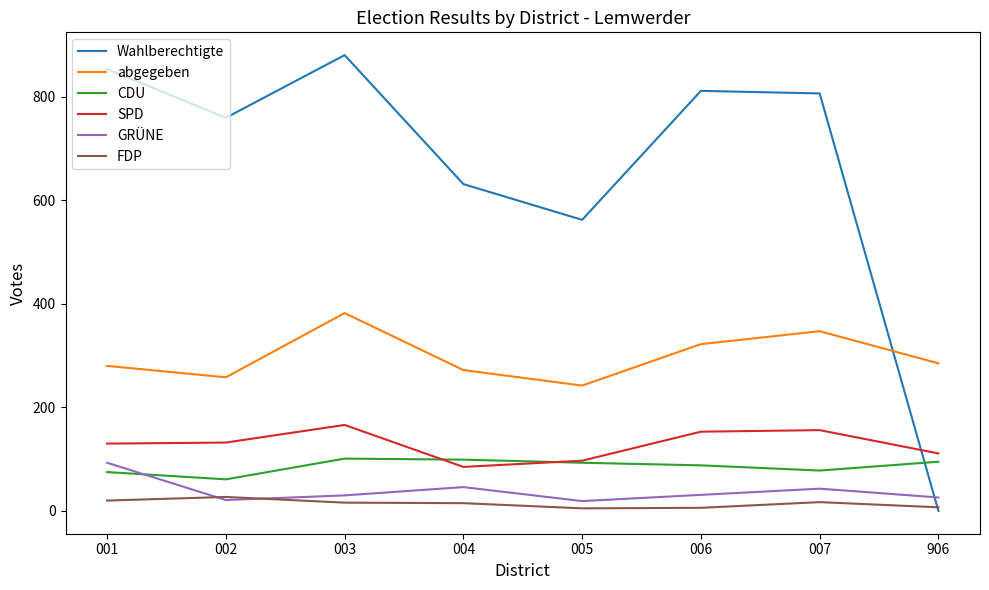

Which series ends up on top after the final intersection of CDU and GRÜNE?

CDU